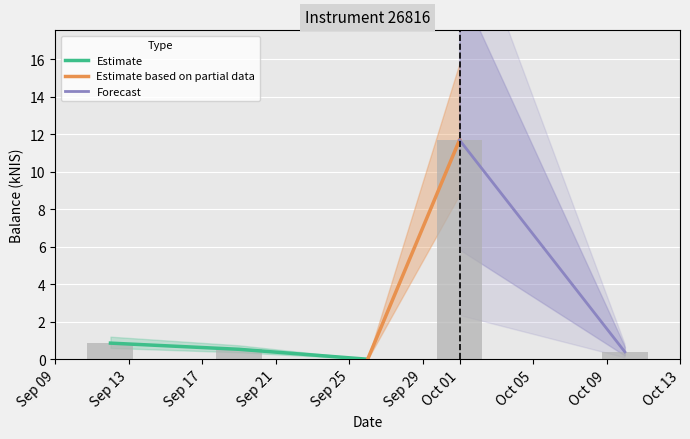

What is the change in value from 2024-09-12 to 2024-09-19?

-0.3